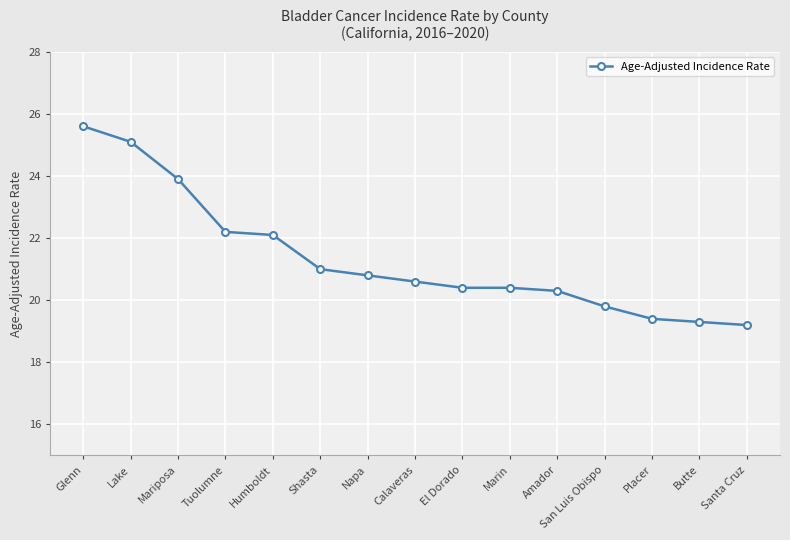

Reading left to right, extract all data points from this chart.

Glenn=25.6	Lake=25.1	Mariposa=23.9	Tuolumne=22.2	Humboldt=22.1	Shasta=21.0	Napa=20.8	Calaveras=20.6	El Dorado=20.4	Marin=20.4	Amador=20.3	San Luis Obispo=19.8	Placer=19.4	Butte=19.3	Santa Cruz=19.2